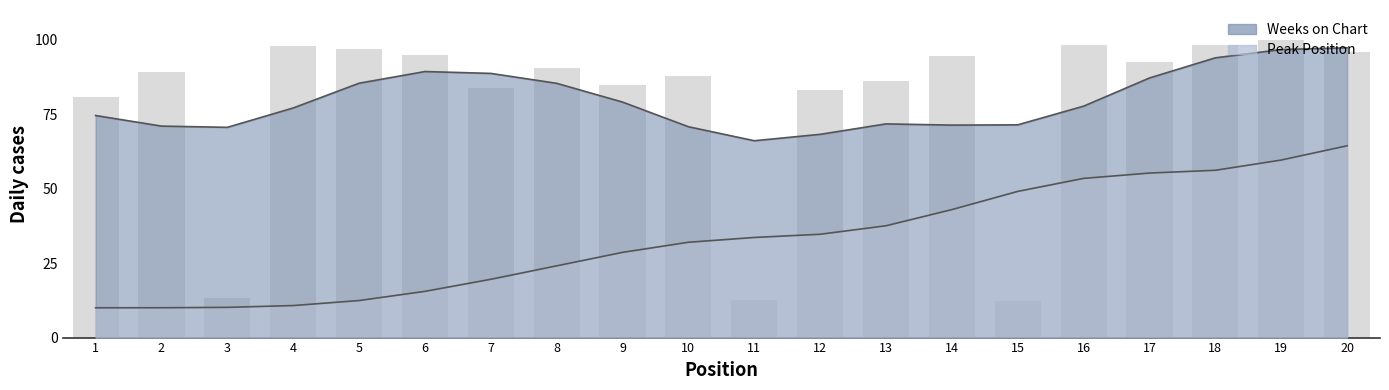

What is the value of the Weeks on Chart (trend) bar at the 17th from the left?

87.2